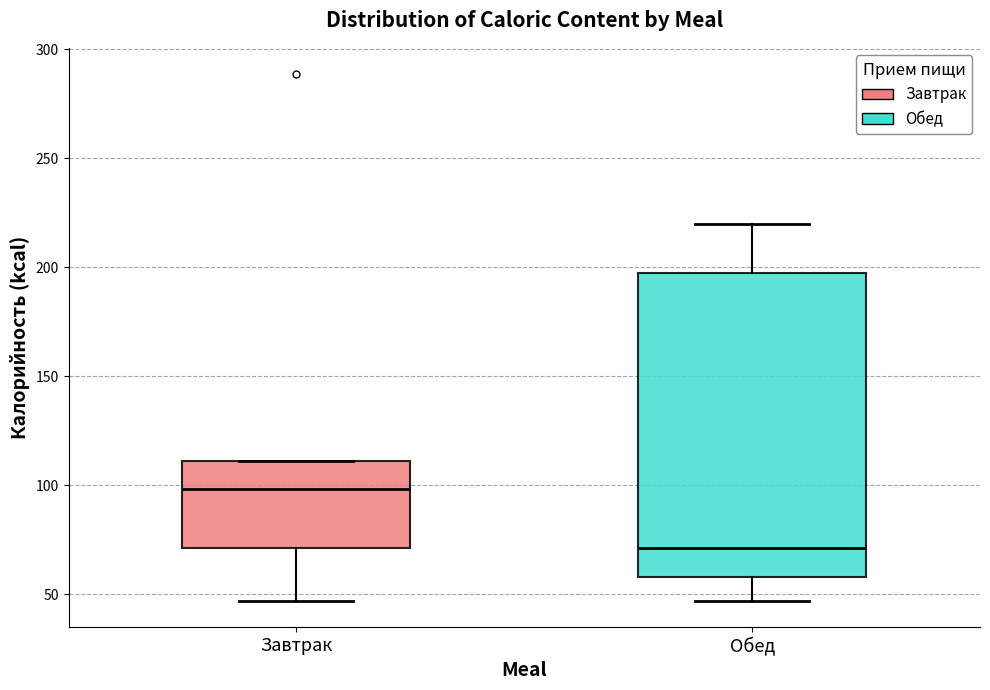

Reading left to right, transcribe this box plot: for each box, give where its median line is, the range the box spans, and where its two whiskers end, as read against the y-axis. The values are not printed on the chart, so give them approximately, as read against the axis.

Завтрак: median 100, box 70 to 110, whiskers 45 to 110
Обед: median 70, box 60 to 195, whiskers 45 to 220